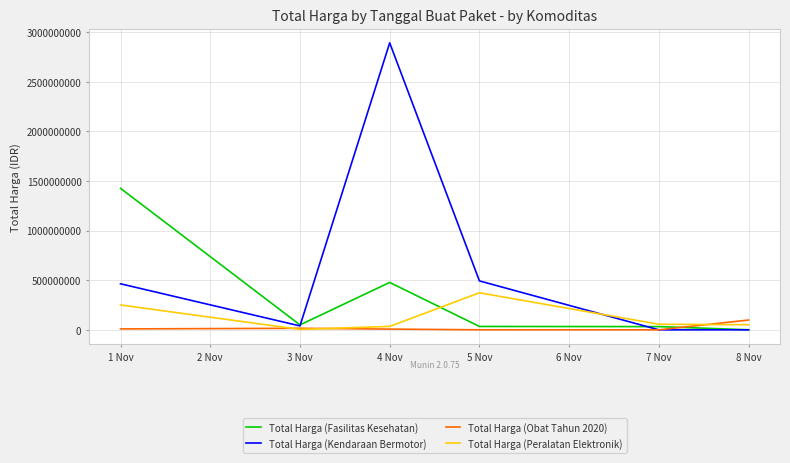

The value of Total Harga (Kendaraan Bermotor) at 8 Nov is 0. True or false?

True